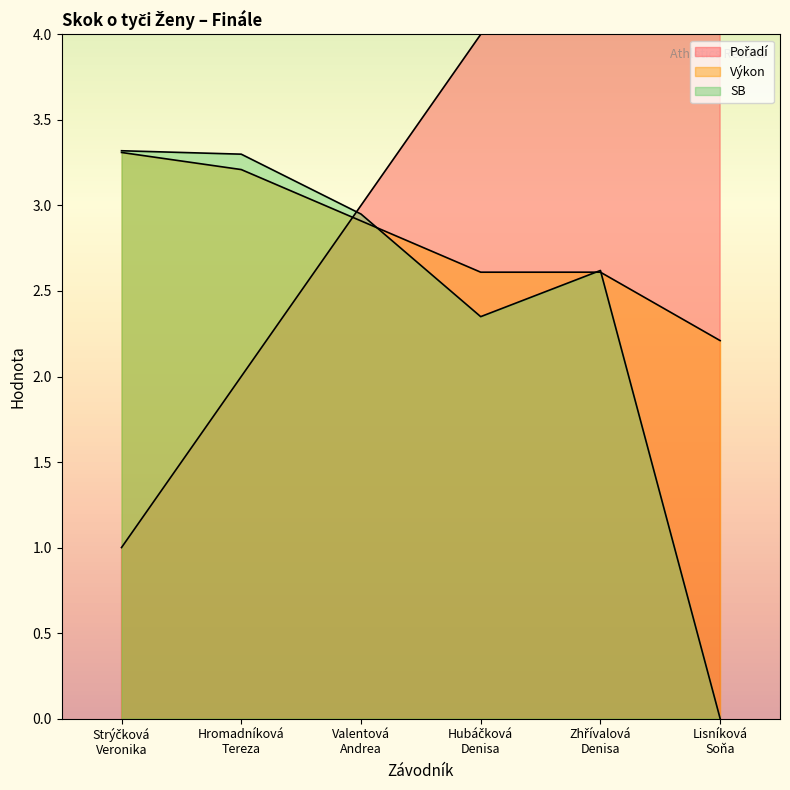

At which category does SB reach its first local peak?

Zhřívalová
Denisa